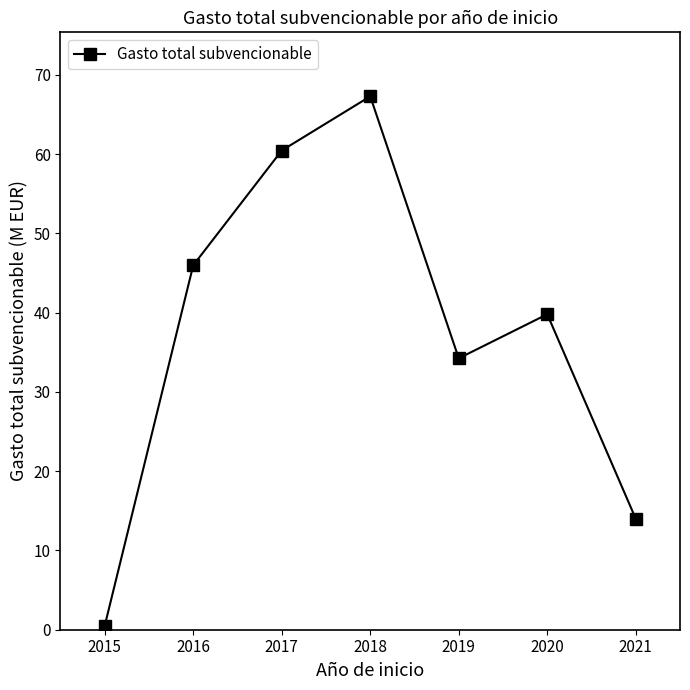

What is the change in value from 2019 to 2020?

+5.6